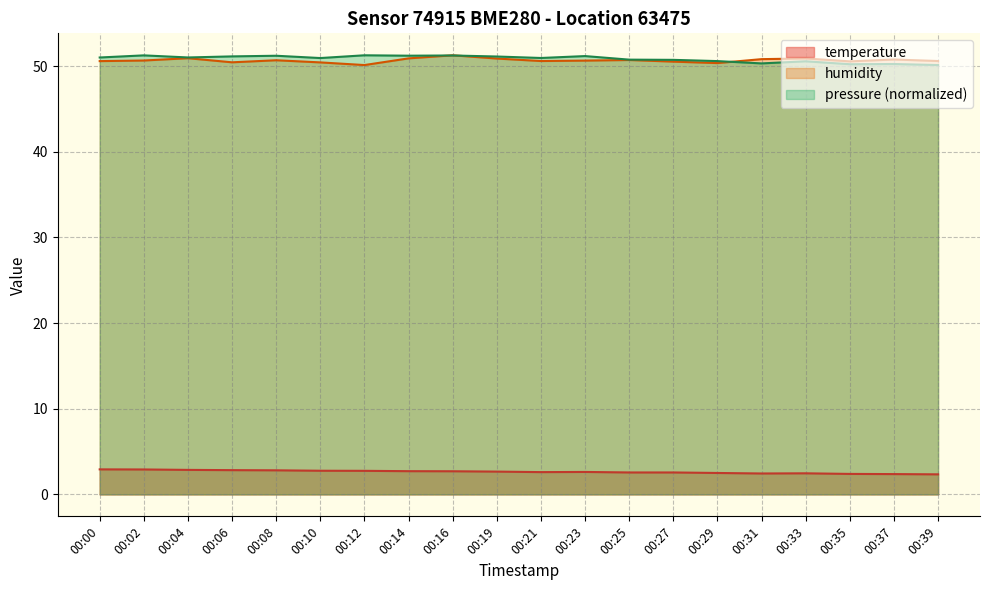

What is the highest value of the pressure series?

51.3